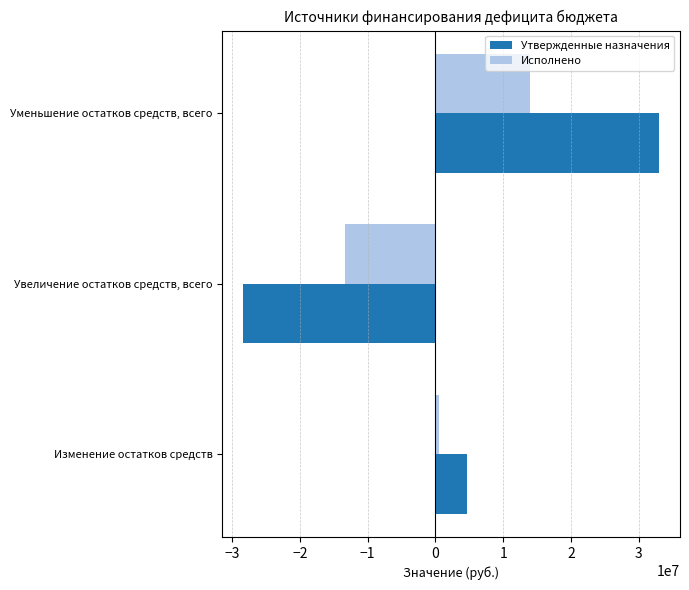

What is the sum of all Утвержденные назначения values?

9226451.5